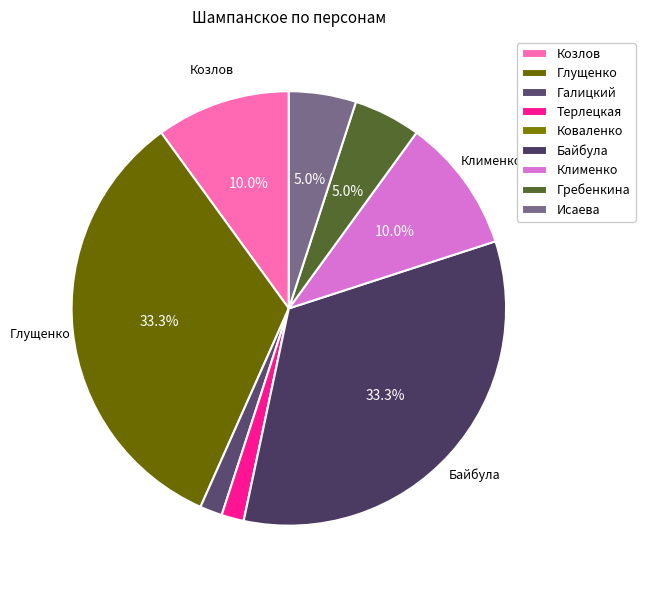

Between Терлецкая and Гребенкина, which is larger?

Гребенкина